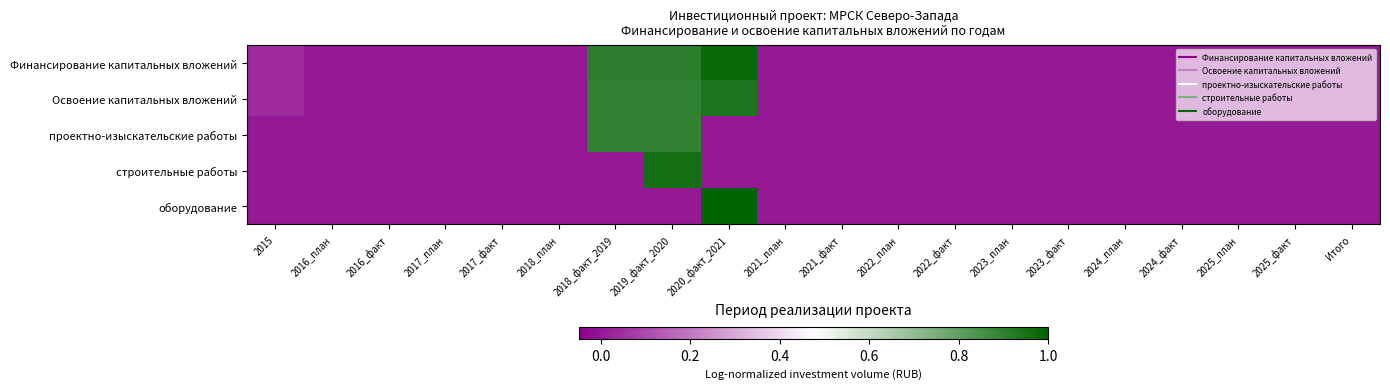

Which series has the largest total across all categories?

Финансирование капитальных вложений